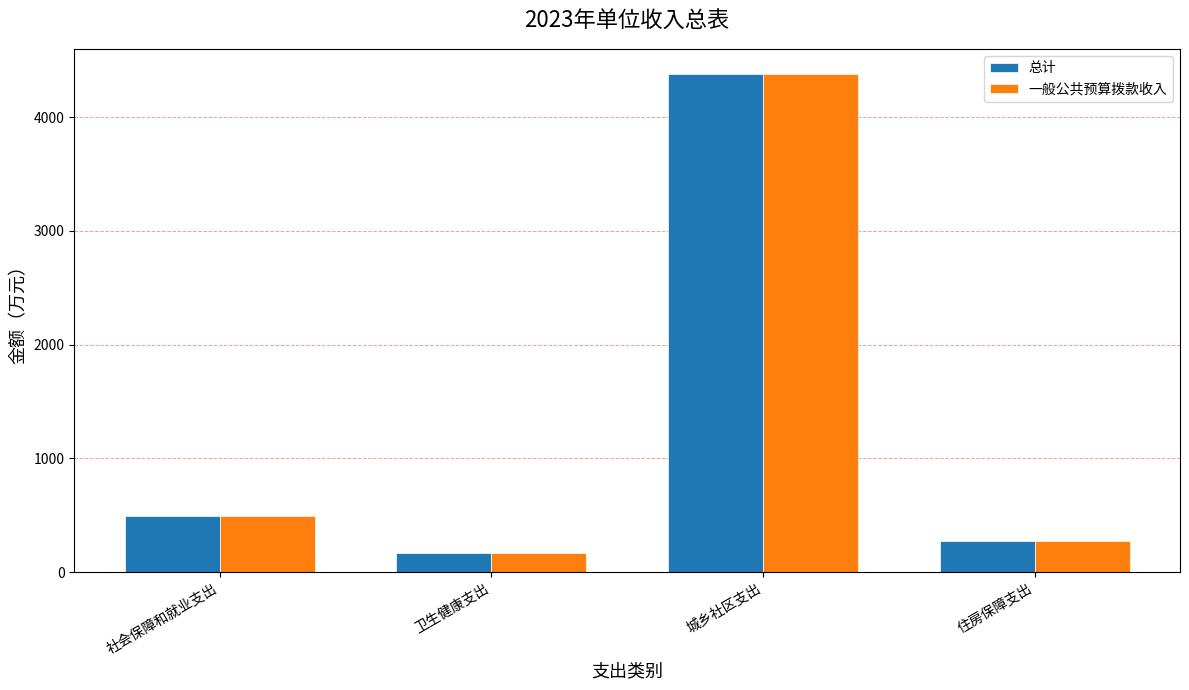

True or false: 一般公共预算拨款收入 has a value of 63.6 at 住房保障支出.

False